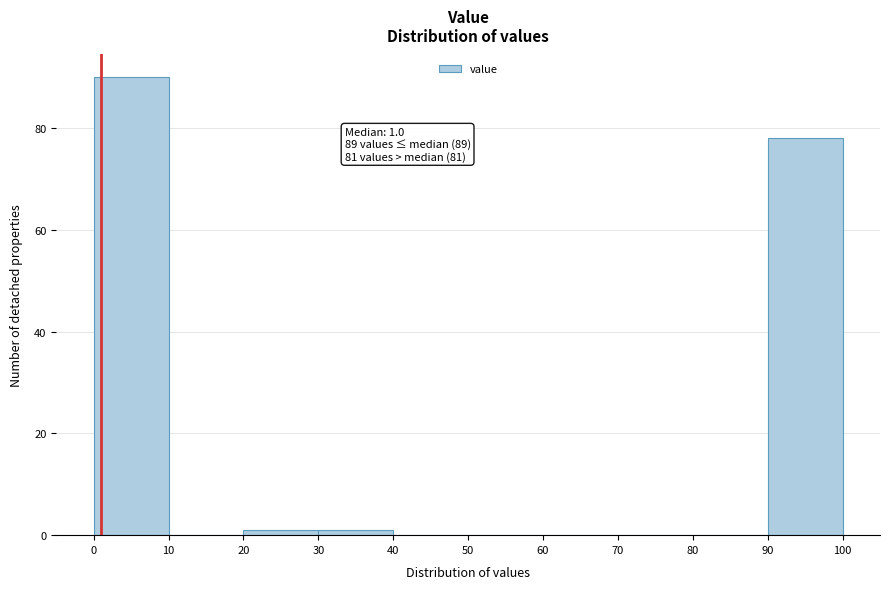

Which range on the x-axis has the tallest bar?

0 to 10